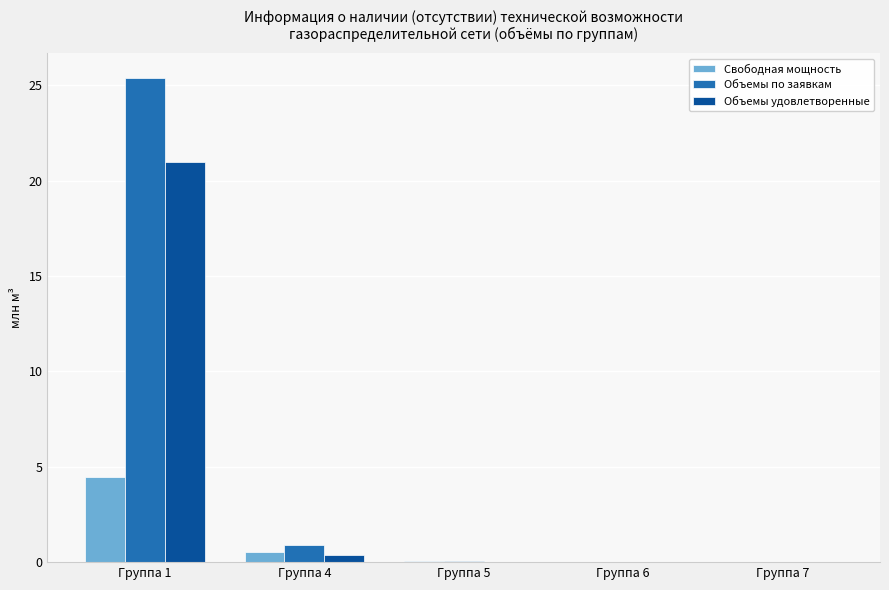

The value of Свободная мощность at Группа 1 is 1.9. True or false?

False